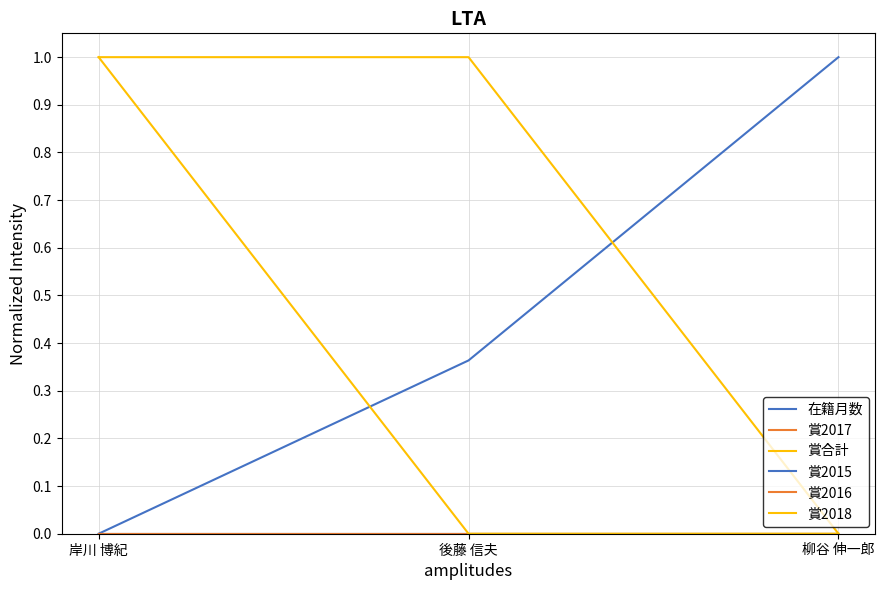

Does the chart have visible grid lines?

Yes